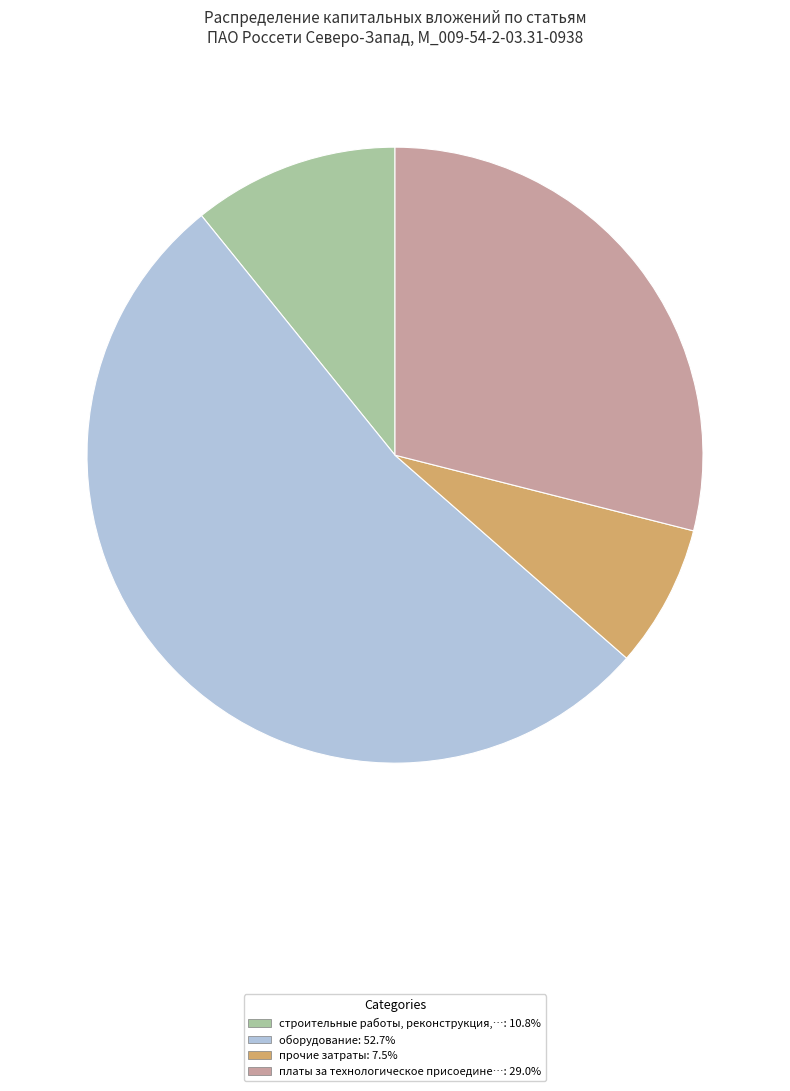

How many slices are in this pie chart?

4